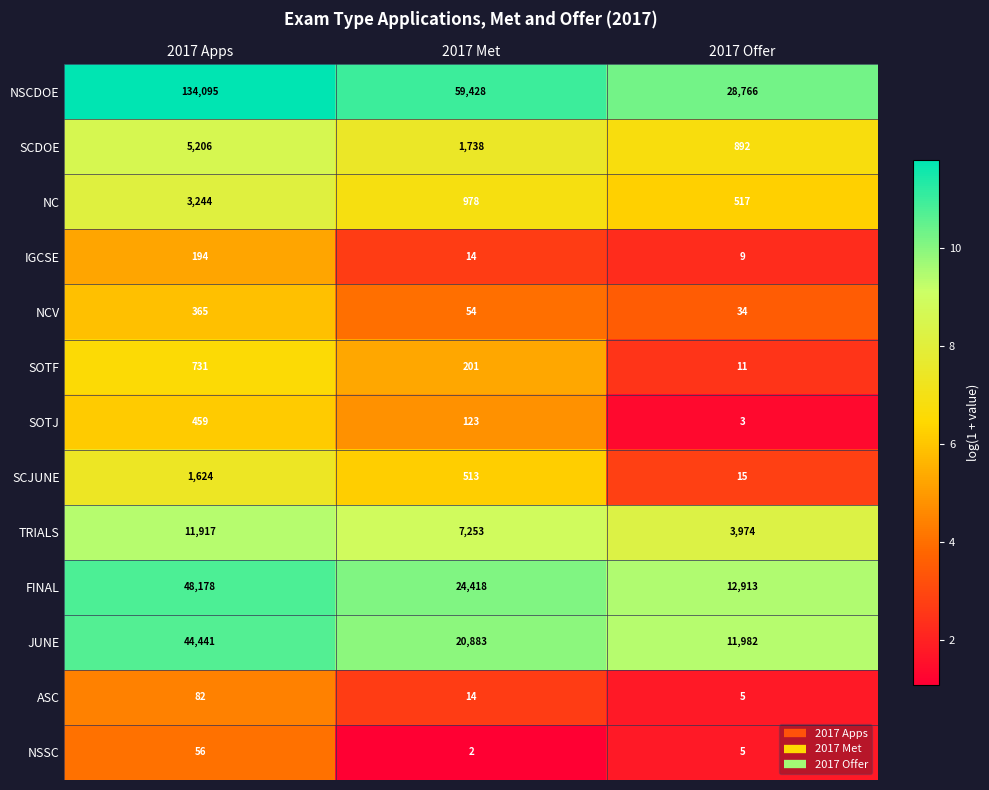

Is it true that NSCDOE equals 200557 at 2017 Apps?

False